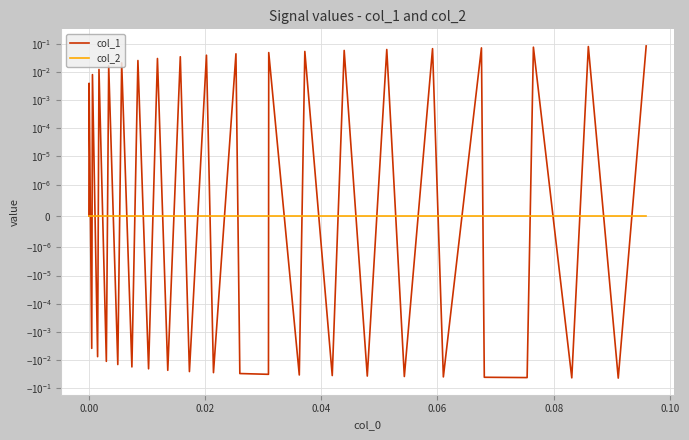

Reading left to right, transcribe all the data shown in this chart.

col_1: 0.0	0.0	-0.0	0.0	-0.0	0.0	-0.0	0.0	-0.0	0.0	-0.0	0.0	-0.0	0.0	-0.0	0.0	-0.0	0.0	-0.0	0.0	-0.0	-0.0	0.0	-0.0	0.1	-0.0	0.1	-0.0	0.1	-0.0	0.1	-0.0	0.1	-0.0	-0.0	0.1	-0.0	0.1	-0.0	0.1
col_2: 0.0	0.0	0.0	0.0	0.0	0.0	0.0	0.0	0.0	0.0	0.0	0.0	0.0	0.0	0.0	0.0	0.0	0.0	0.0	0.0	0.0	0.0	0.0	0.0	0.0	0.0	0.0	0.0	0.0	0.0	0.0	0.0	0.0	0.0	0.0	0.0	0.0	0.0	0.0	0.0